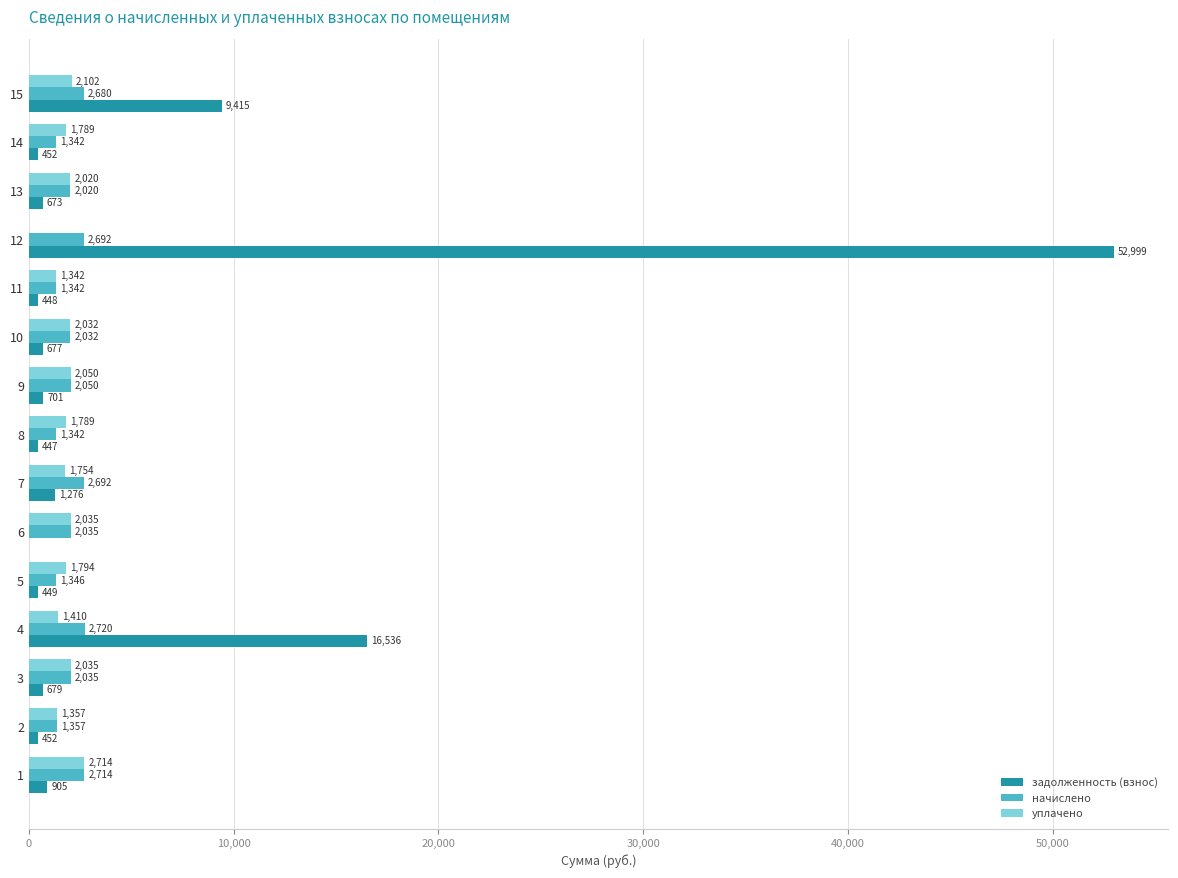

Which category has the highest value in the начислено series?

4